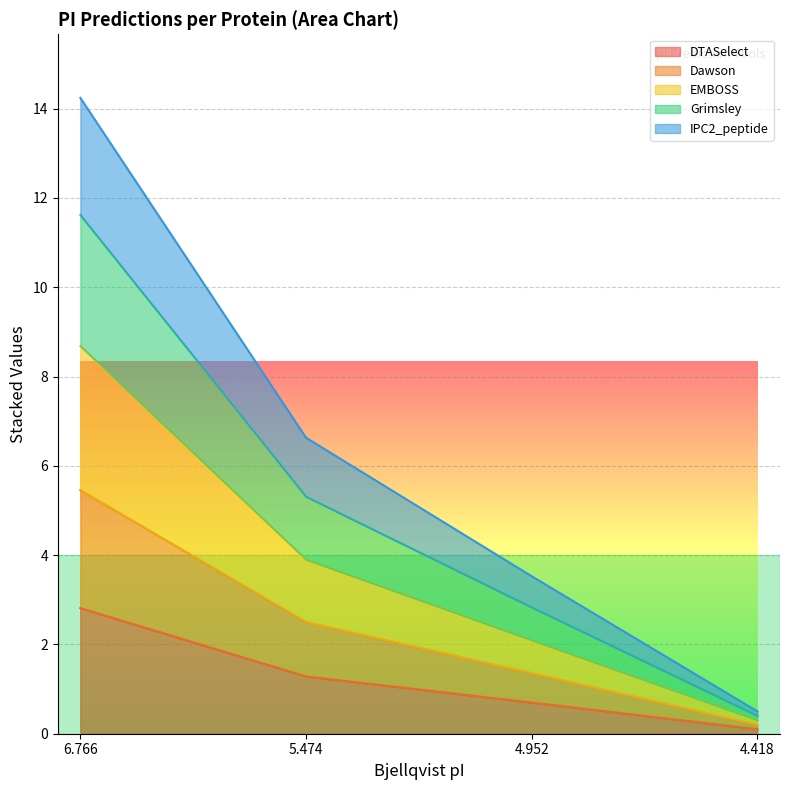

True or false: IPC2_peptide and Dawson cross at least once.

False